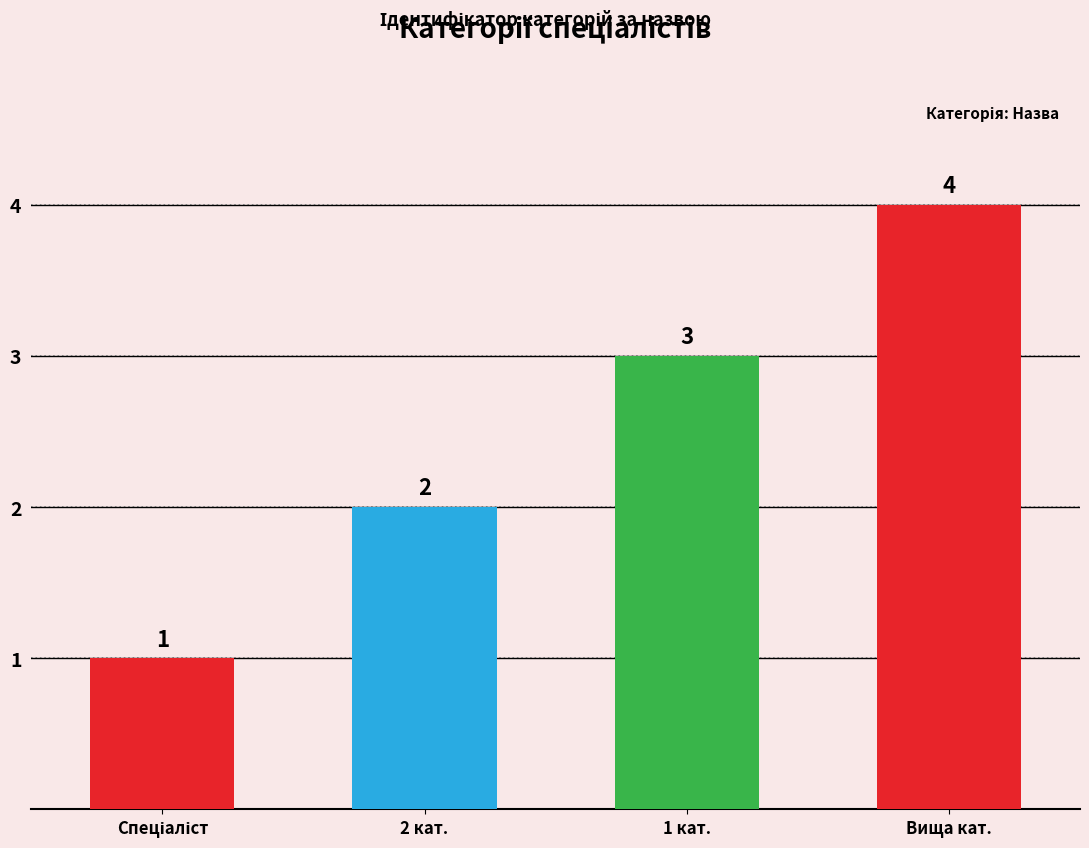

What is the difference between the second highest and second lowest values?

1